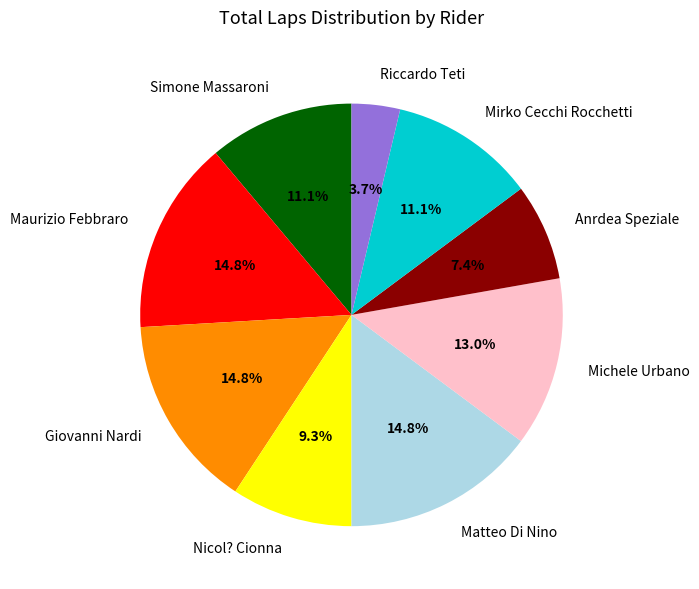

What is the smallest slice in the pie chart?

Riccardo Teti